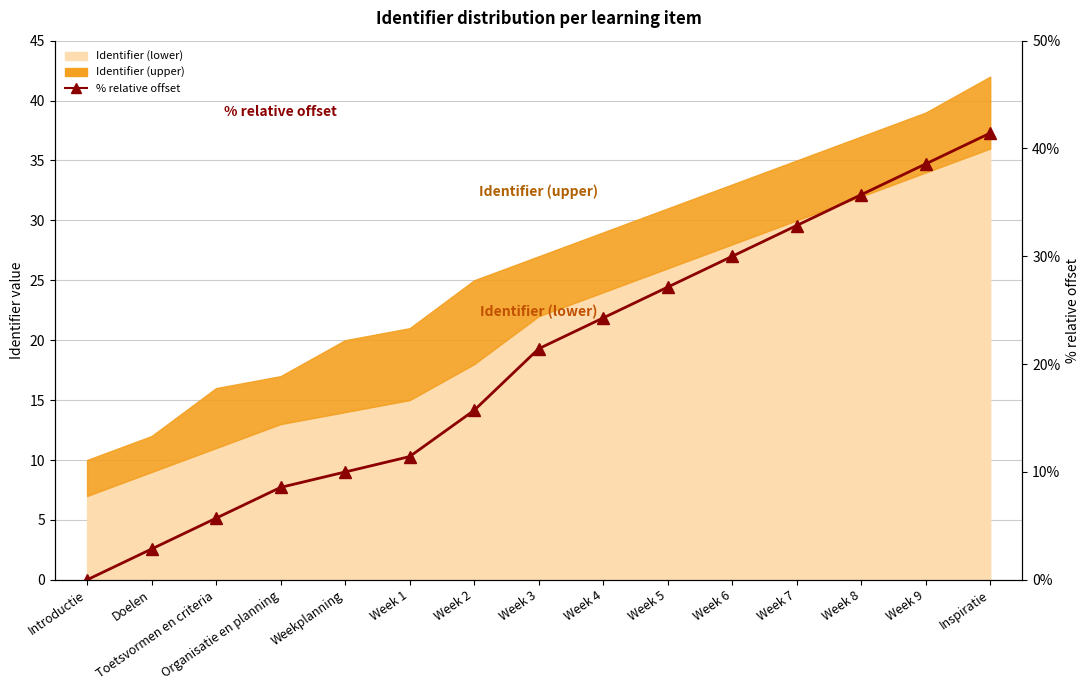

The chart shows a value of 9.0 at Week 3. True or false?

False